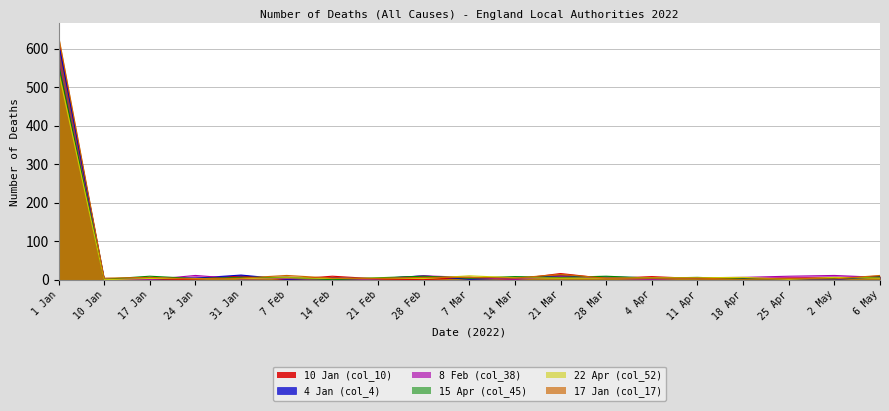

Is it true that 10 Jan (col_10) equals 5 at 18 Apr?

False